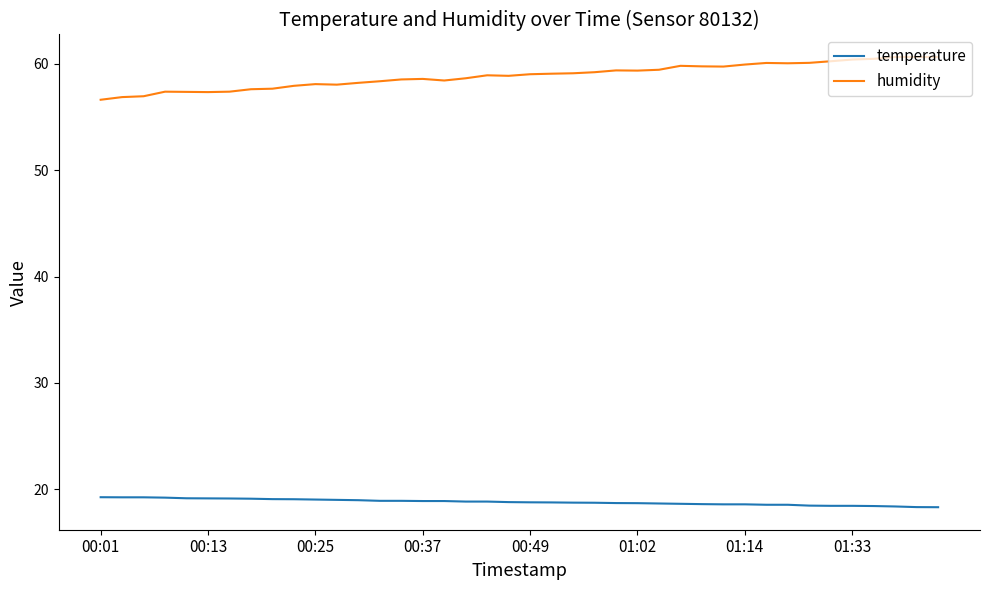

True or false: humidity and temperature intersect in this chart.

False